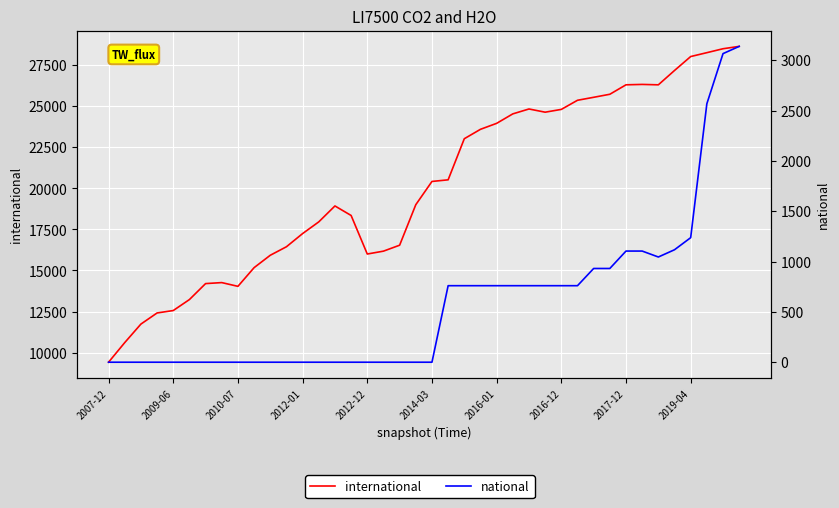

True or false: national and international cross at least once.

False